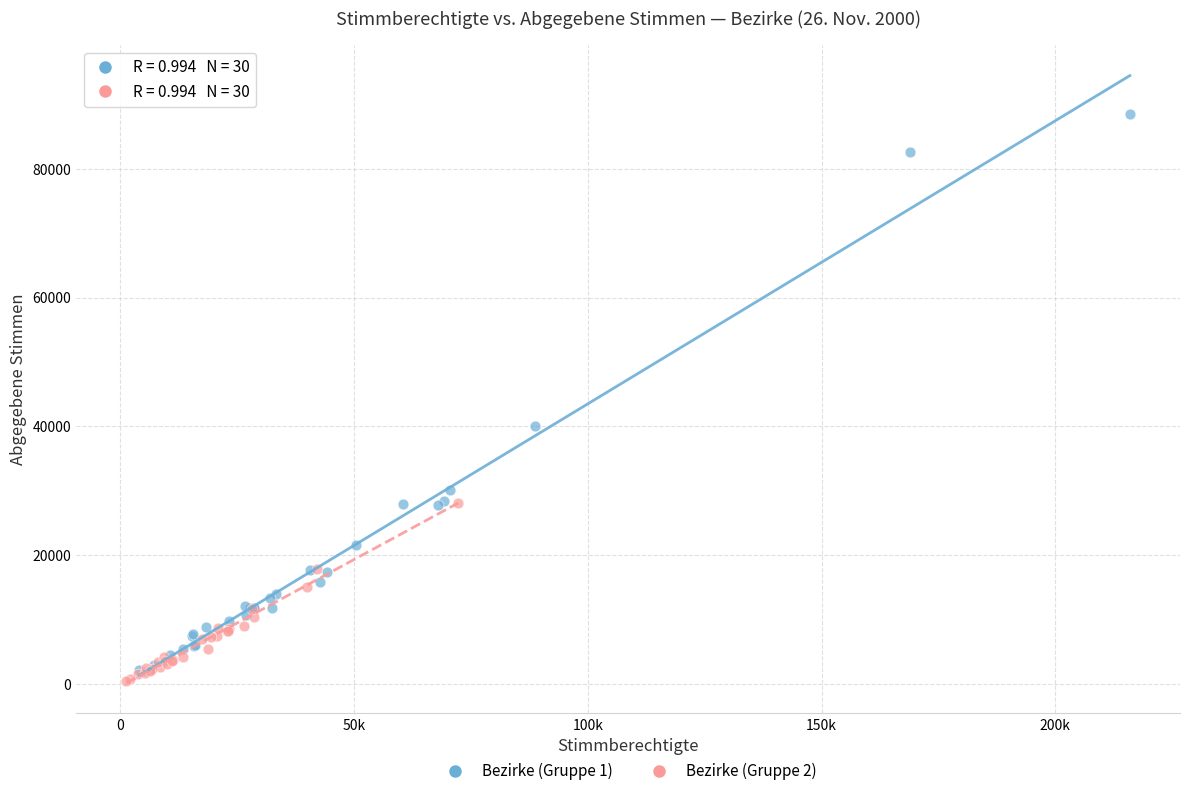

Which series contains the highest Y value?

Bezirke (Gruppe 1)